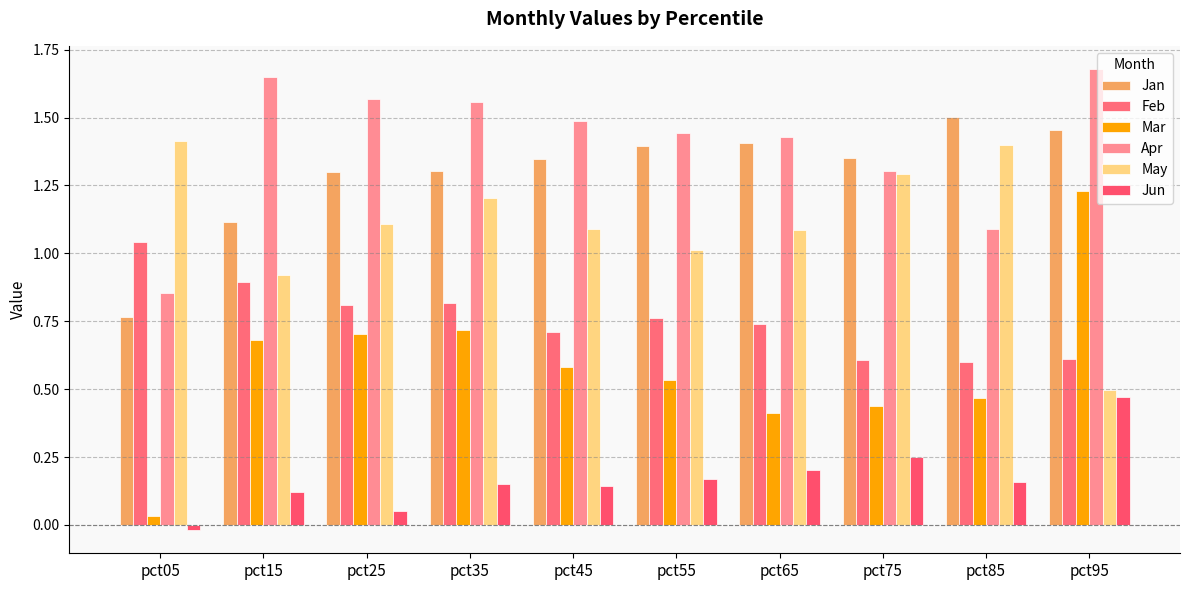

At which category is the sum across all series the highest?

pct95